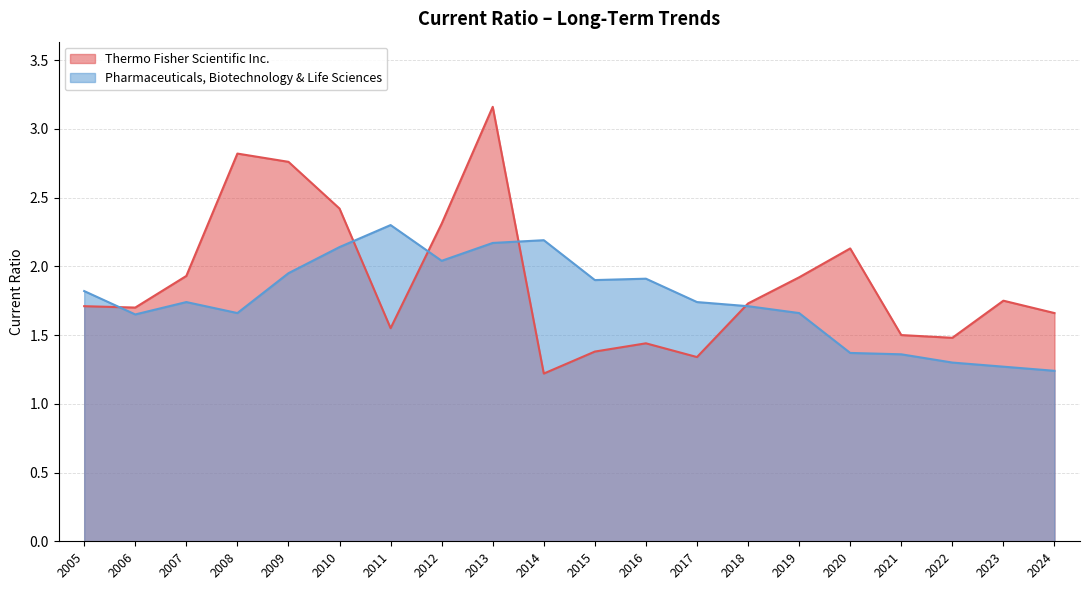

The value of Thermo Fisher Scientific Inc. at 2013 is 1.0. True or false?

False